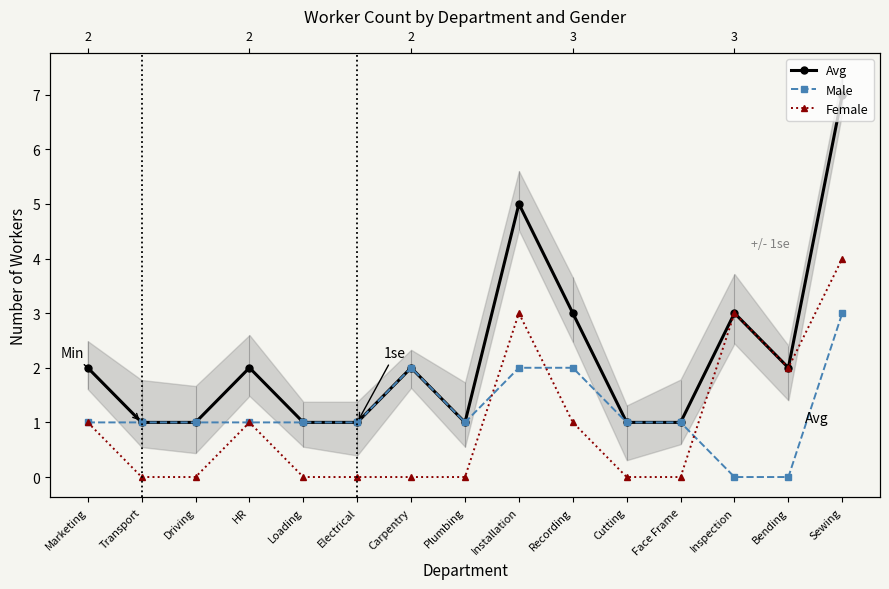

What is the spread (max minus min) of values at Driving?

1